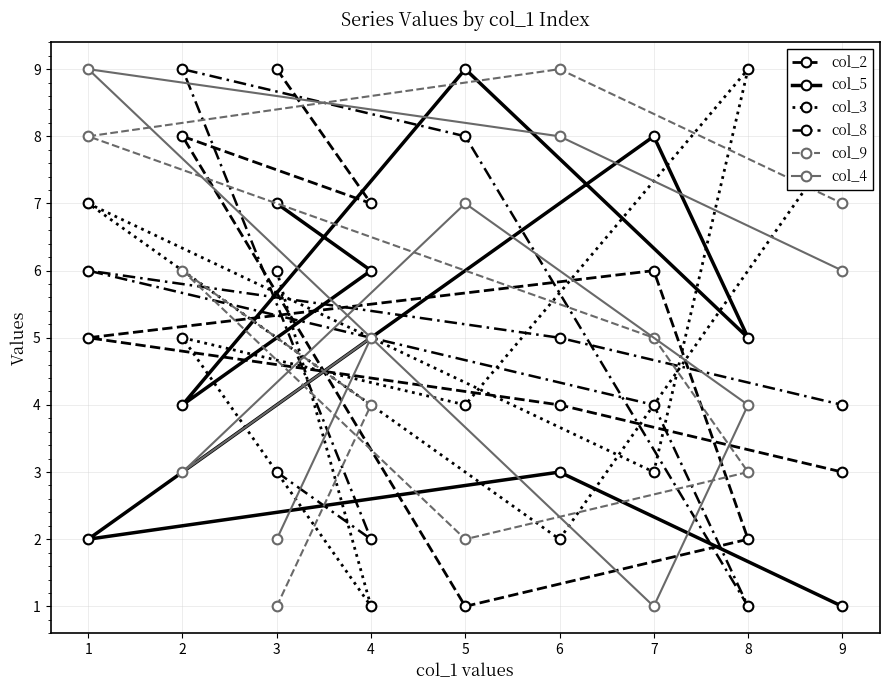

What is the average value of the col_5 series?

5